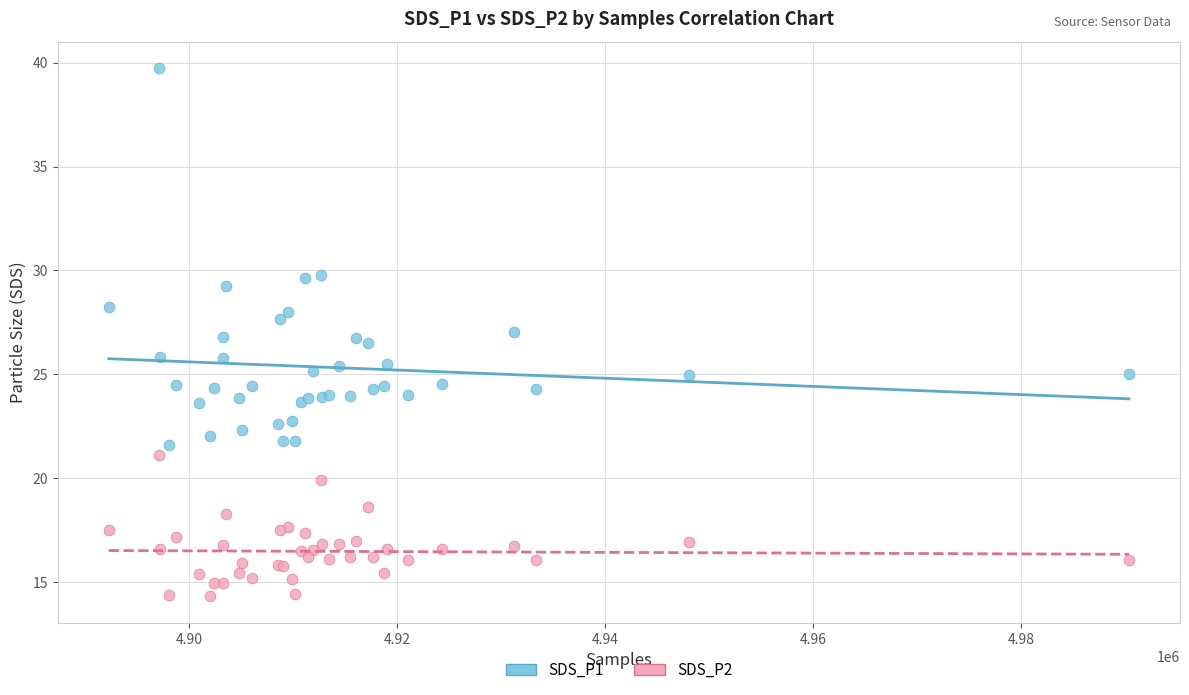

What are all the series names shown in the legend?

SDS_P1, SDS_P2